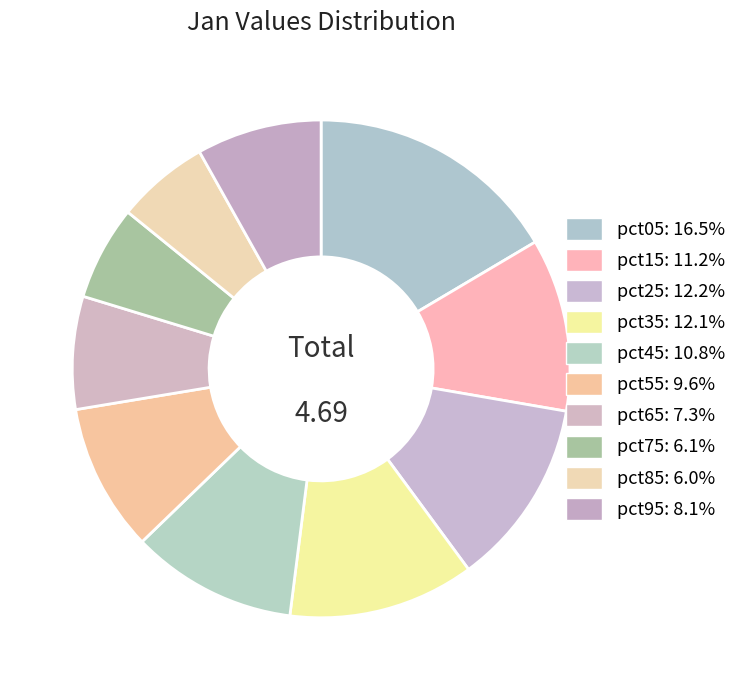

What is the change in value from pct05 to pct75?

-0.5